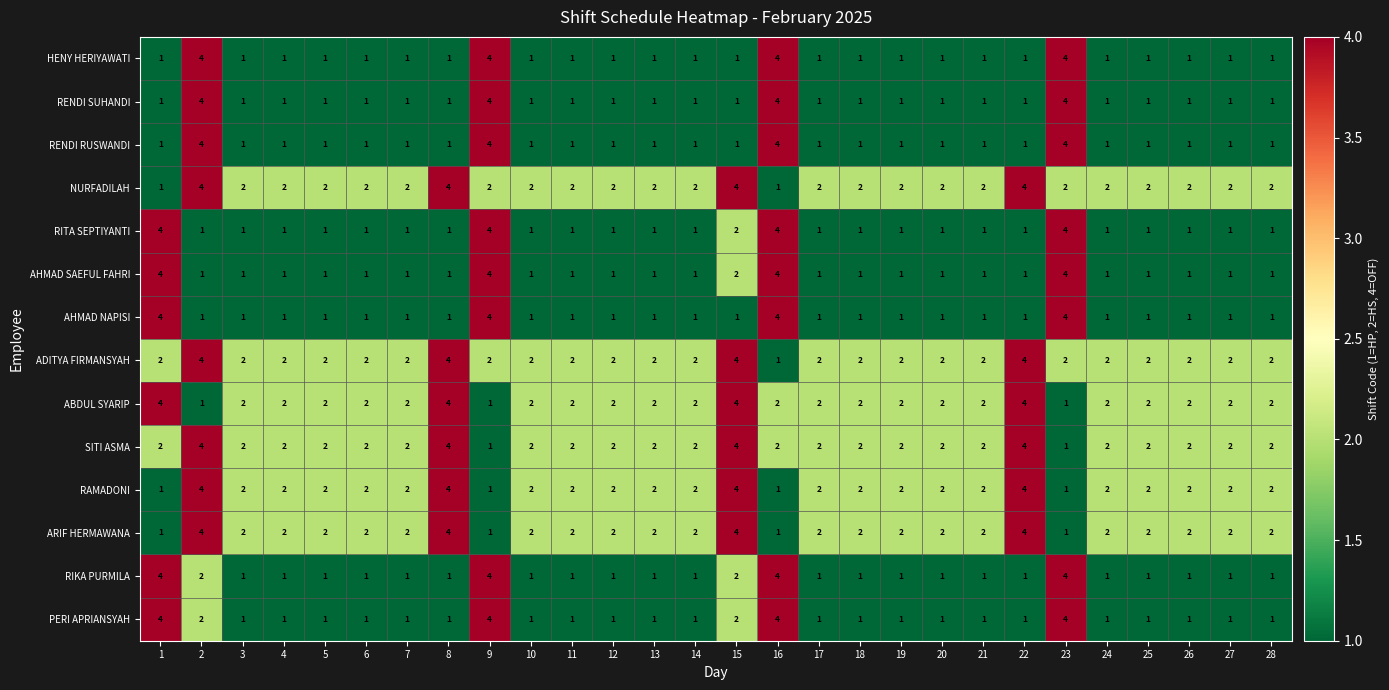

What is the difference between the highest and lowest values at 16?

3